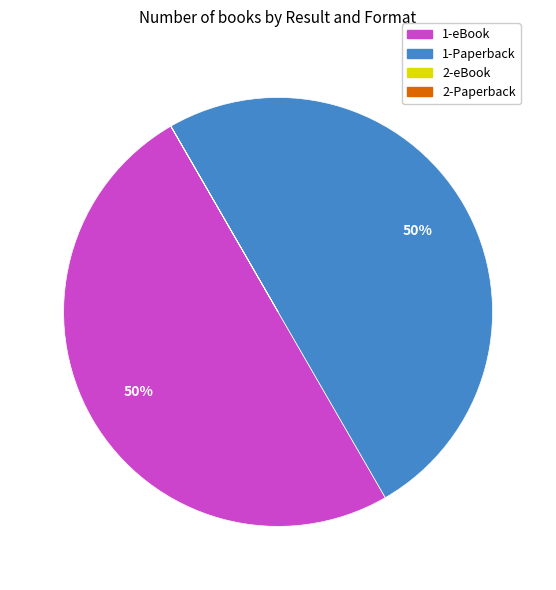

Is it true that 1-eBook is 50% of the pie?

True